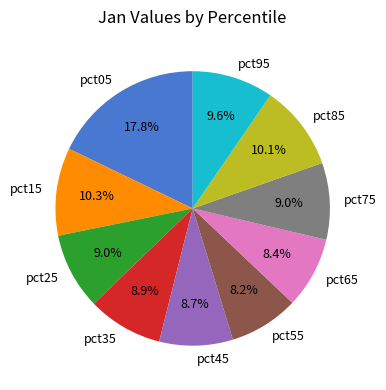

Do pct75 and pct25 together represent more than half of the pie?

No